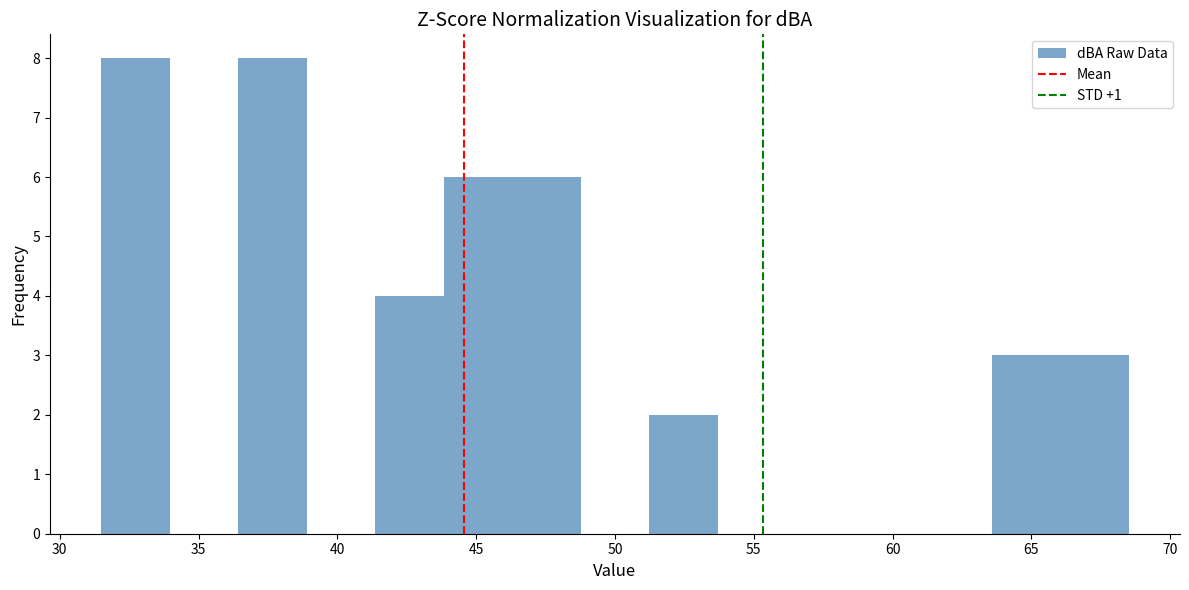

Reading left to right, transcribe this chart: for each bar, give the range it covers on the x-axis and its height. Neither the bar edges nor the heights are printed on the chart, so give them approximately, as read against the axes.

31.5 to 34.0: 8
34.0 to 36.5: 0
36.5 to 39.0: 8
39.0 to 41.5: 0
41.5 to 44.0: 4
44.0 to 46.5: 6
46.5 to 49.0: 6
49.0 to 51.0: 0
51.0 to 53.5: 2
53.5 to 56.0: 0
56.0 to 58.5: 0
58.5 to 61.0: 0
61.0 to 63.5: 0
63.5 to 66.0: 3
66.0 to 68.5: 3